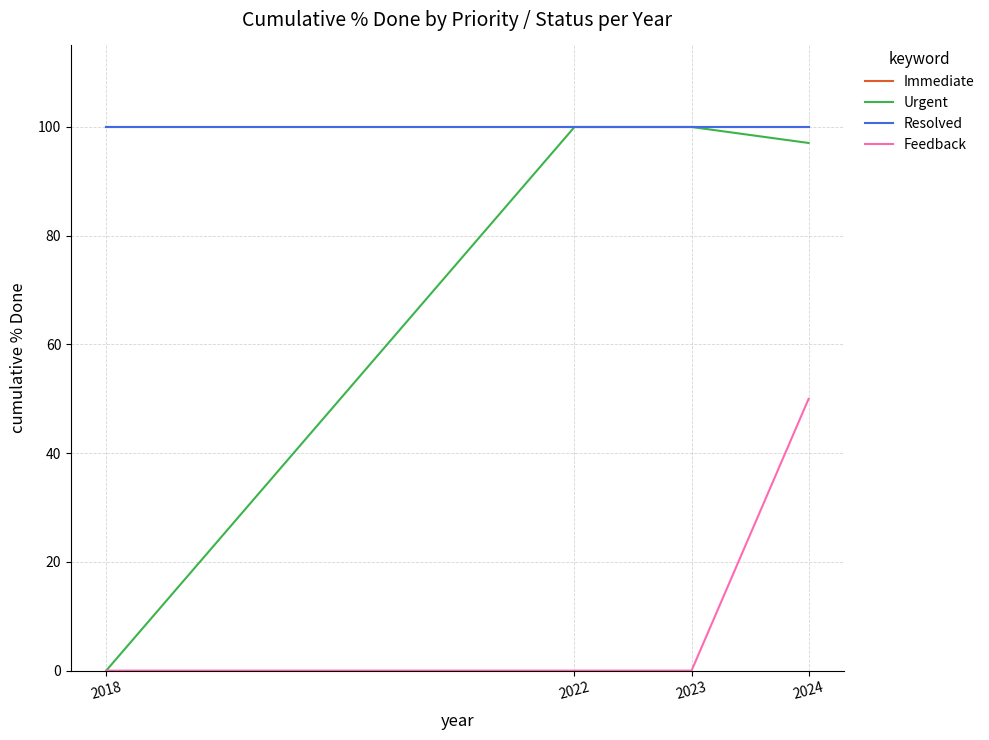

What is the sum of all Urgent values?

297.1